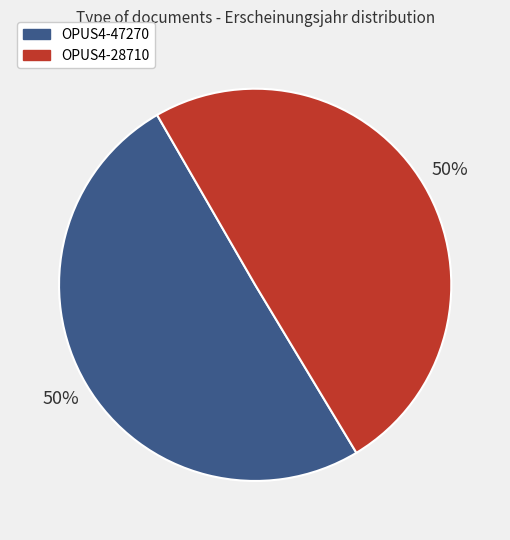

To the nearest percent, what is the combined percentage of OPUS4-28710 and OPUS4-47270?

100%